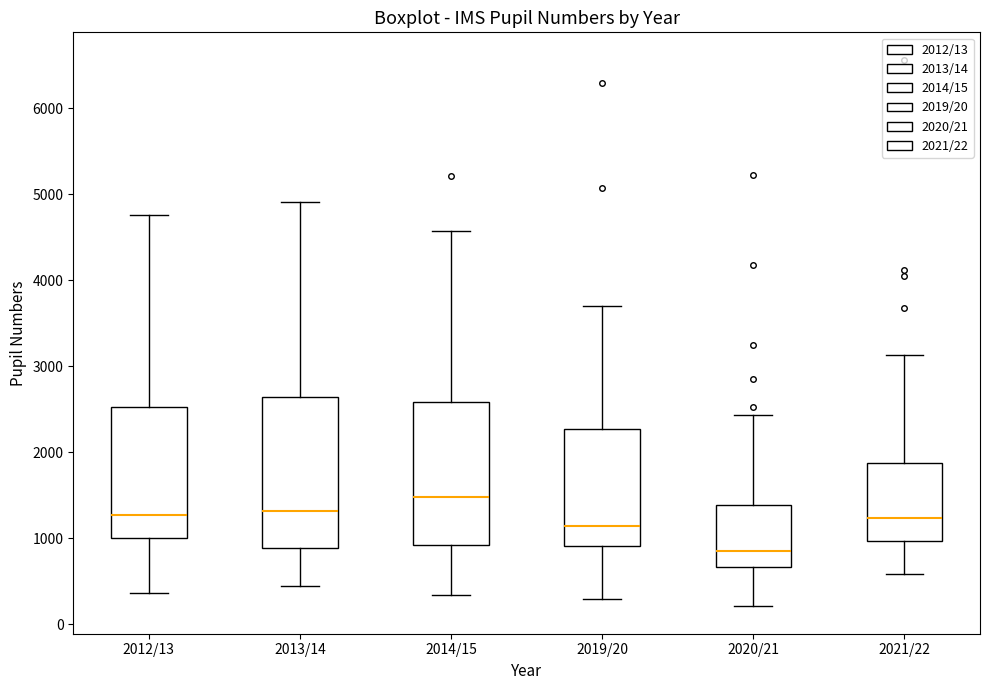

Where does the upper whisker of the box for 2012/13 end on the y-axis? The values are not printed on the chart, so give them approximately, as read against the axis.

4800